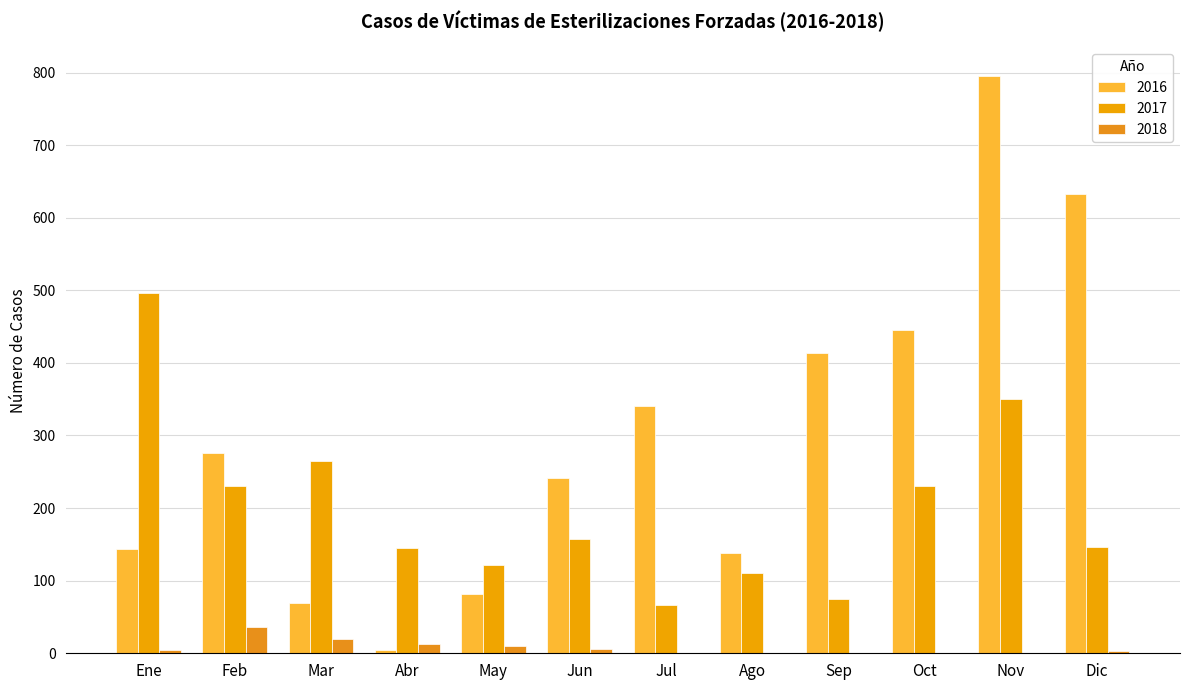

What is the maximum value shown in the chart?

795